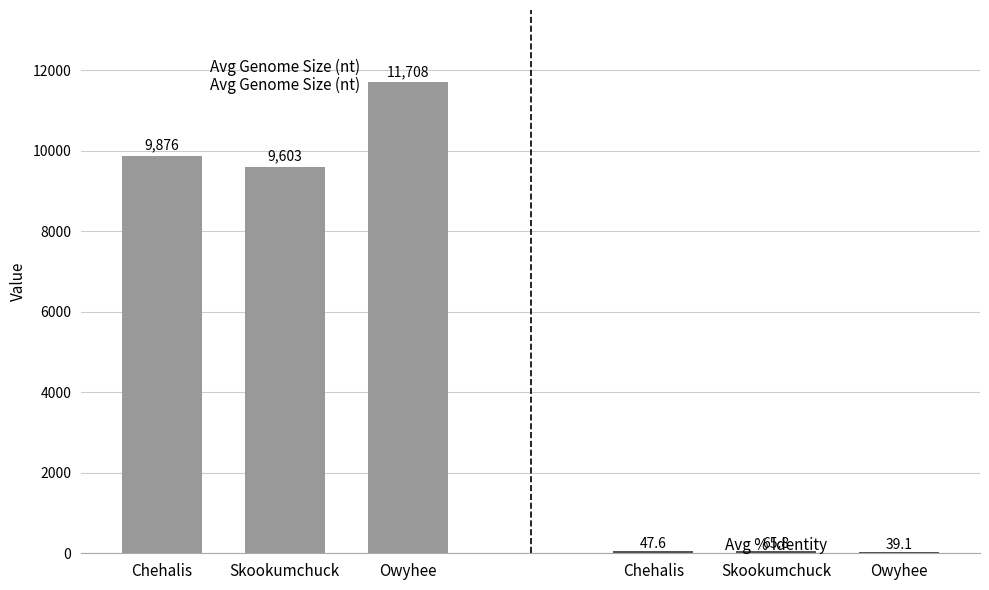

The Avg % Identity series shows 16.5 at Chehalis. True or false?

False